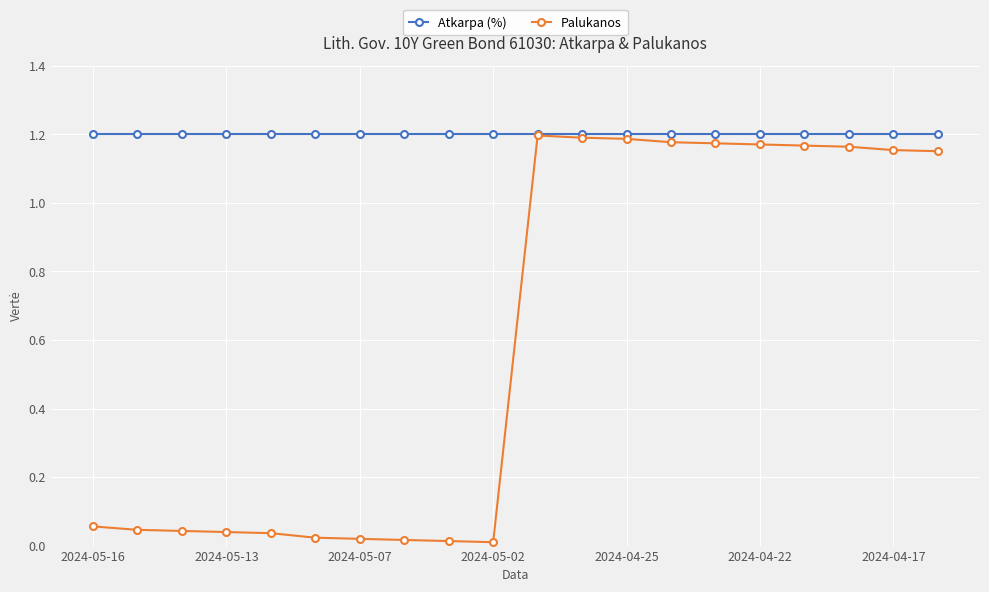

Which series has the largest range (max minus min)?

Palukanos